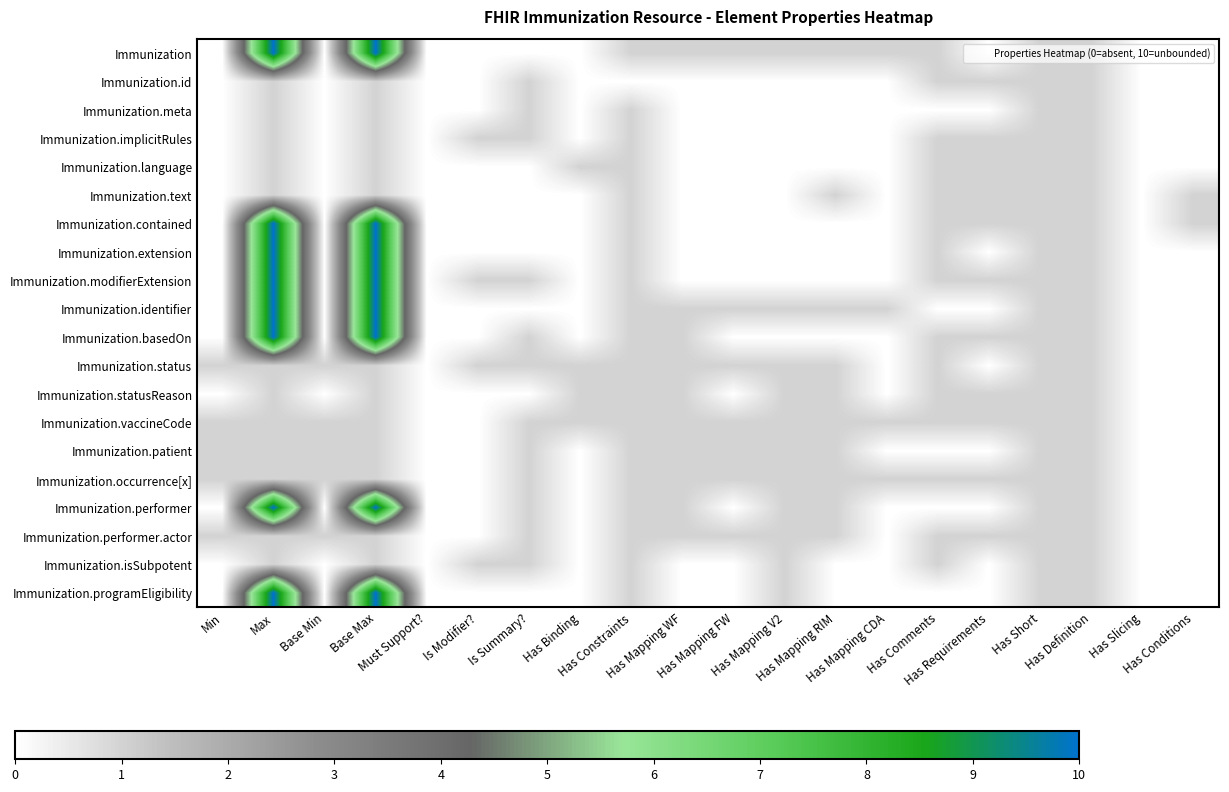

At which category is the sum across all series the highest?

Max